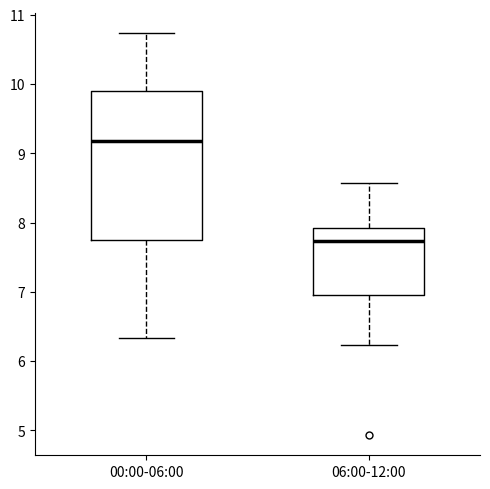

Reading left to right, transcribe this box plot: for each box, give where its median line is, the range the box spans, and where its two whiskers end, as read against the y-axis. The values are not printed on the chart, so give them approximately, as read against the axis.

00:00-06:00: median 9.2, box 7.7 to 9.9, whiskers 6.3 to 10.7
06:00-12:00: median 7.7, box 7.0 to 7.9, whiskers 6.2 to 8.6